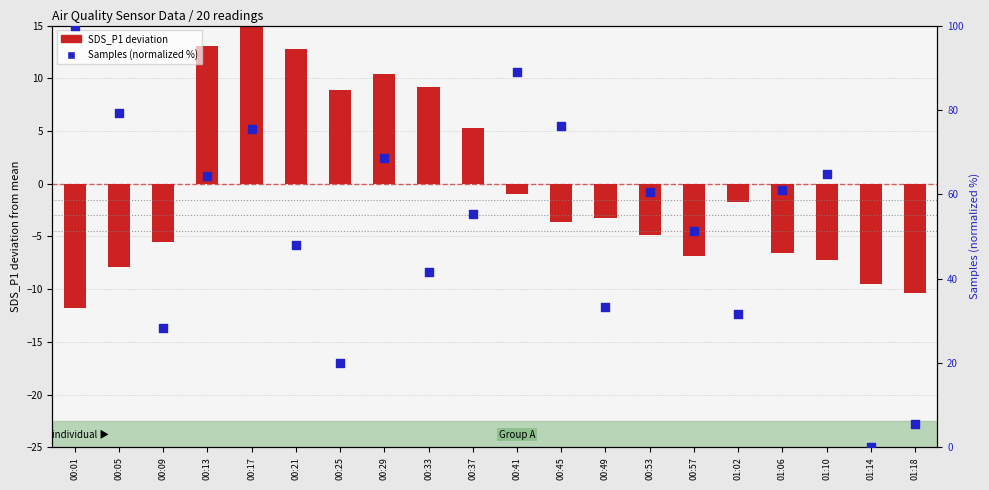

Is the value of Samples (normalized %) at 00:41 greater than the value of SDS_P1 deviation at 00:45?

Yes